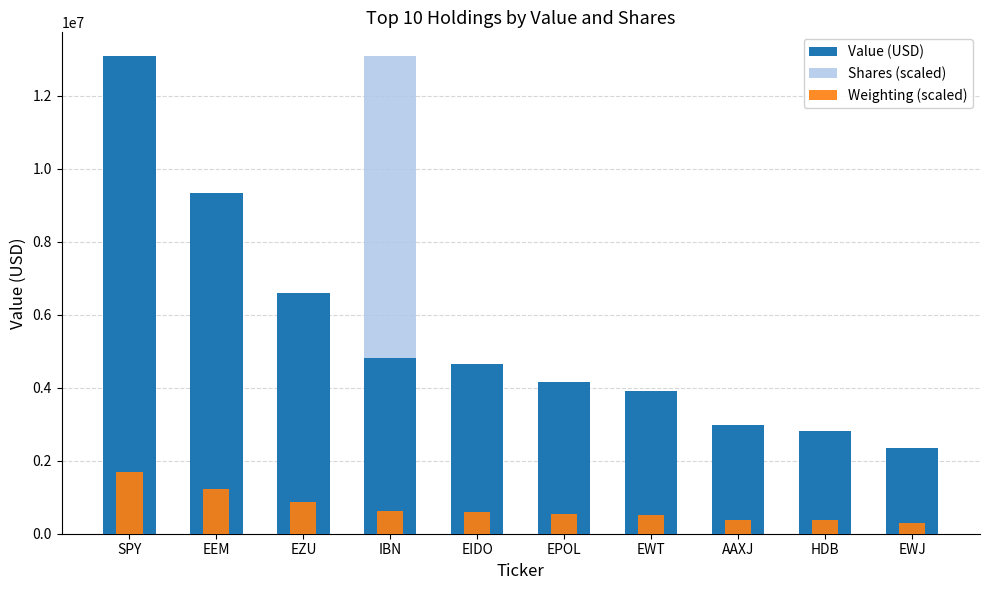

Reading right to left, extract all data points from this chart.

Value (USD): EWJ=2341000.0	HDB=2817000.0	AAXJ=2968000.0	EWT=3911000.0	EPOL=4153000.0	EIDO=4636000.0	IBN=4804000.0	EZU=6598000.0	EEM=9321000.0	SPY=13077000.0
Shares (scaled): EWJ=979109.5	HDB=681168.3	AAXJ=957741.4	EWT=2524461.1	EPOL=3648836.1	EIDO=4047419.3	IBN=13077000.0	EZU=3549009.7	EEM=4846869.2	SPY=1212923.2
Weighting (scaled): EWJ=304297.0	HDB=366215.5	AAXJ=385870.6	EWT=508485.6	EPOL=539954.1	EIDO=602687.3	IBN=624582.8	EZU=857795.7	EEM=1211790.5	SPY=1700010.0